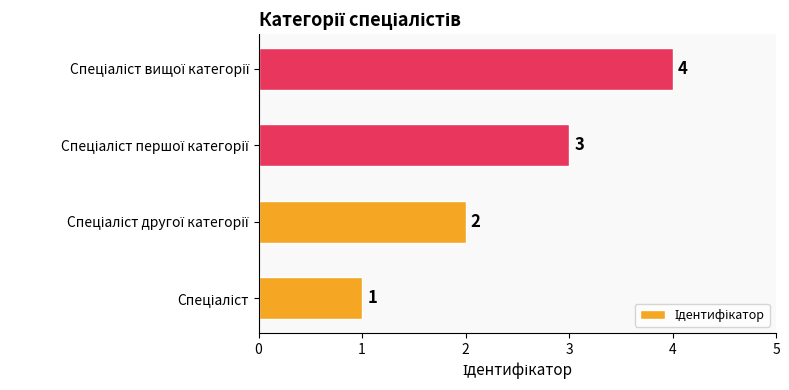

What is the greatest value displayed?

4